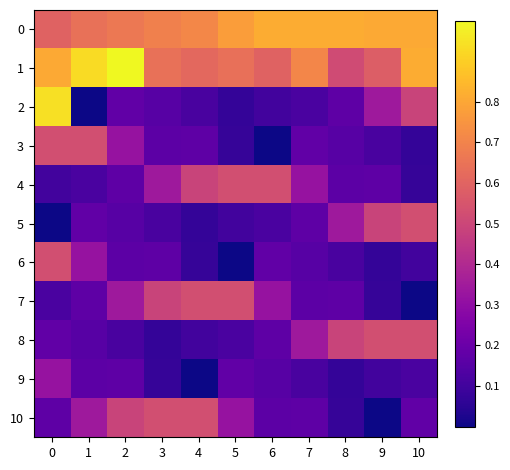

At how many categories does at least one series exceed 0?

11